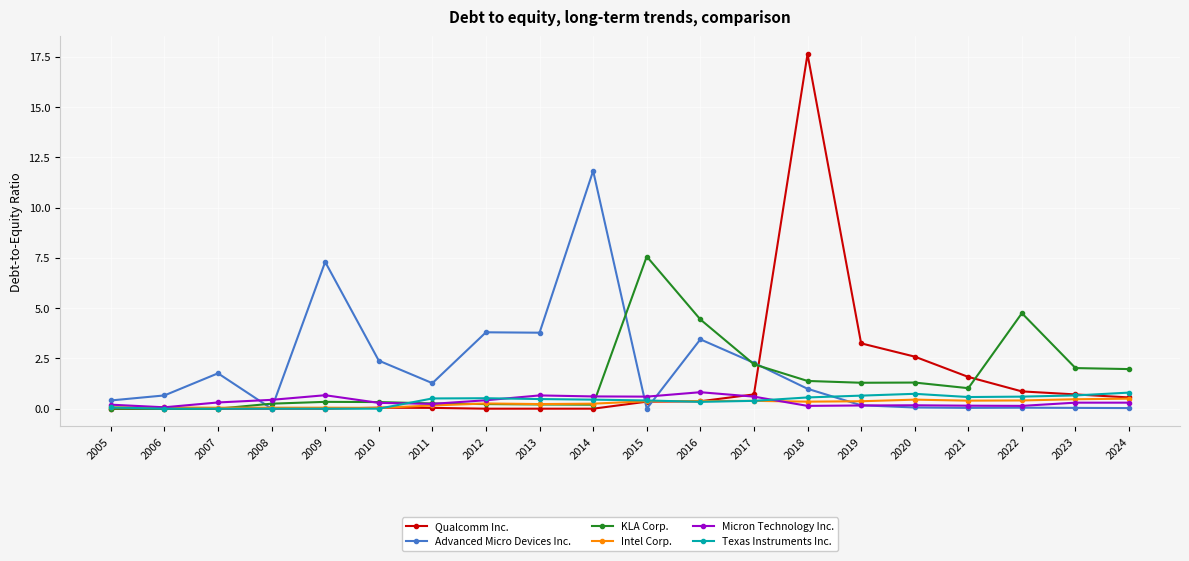

In Micron Technology Inc., how many points are lower than both neighbors (excluding endpoints)?

5